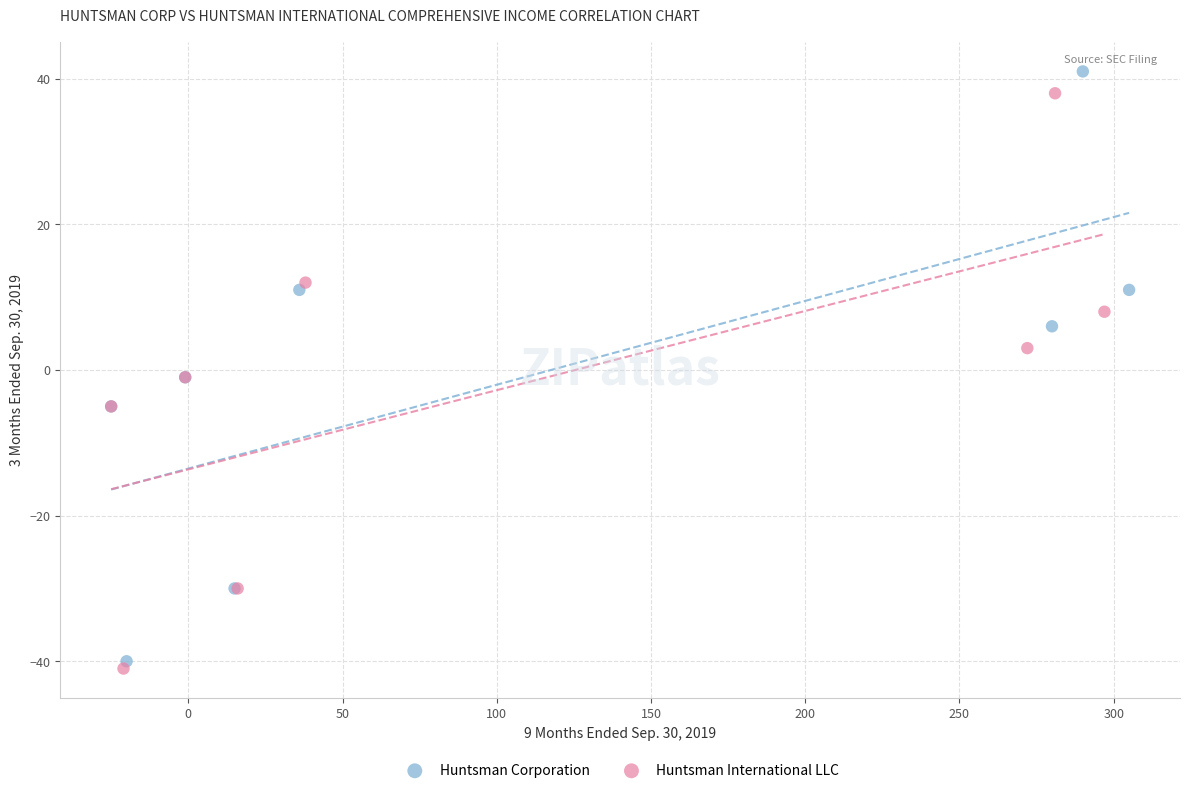

Which series has the largest Y range (max minus min)?

Huntsman Corporation